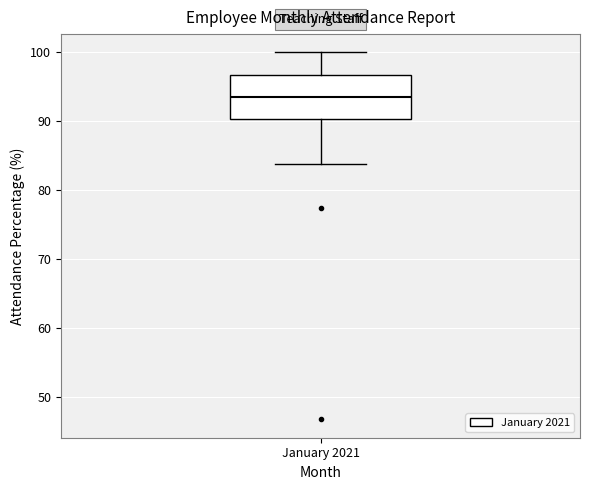

Read this box plot against the y-axis: the position of the median line, the range covered by the box, and the ends of both whiskers. The values are not printed on the chart, so give them approximately, as read against the axis.

median 94, box 90 to 97, whiskers 84 to 100